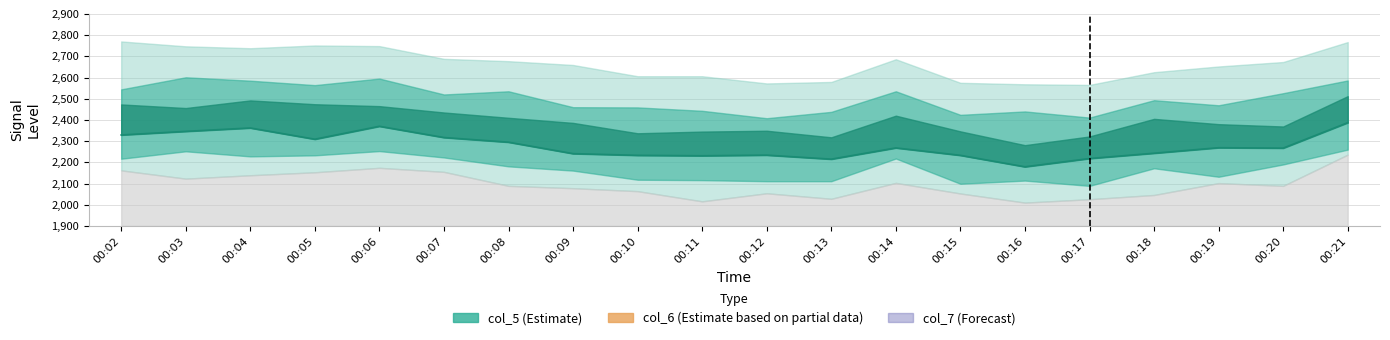

Reading left to right, list all the values displayed in this chart.

00:02=2329	00:03=2346	00:04=2362	00:05=2309	00:06=2370	00:07=2317	00:08=2295	00:09=2241	00:10=2233	00:11=2231	00:12=2234	00:13=2215	00:14=2268	00:15=2233	00:16=2179	00:17=2218	00:18=2243	00:19=2269	00:20=2267	00:21=2387